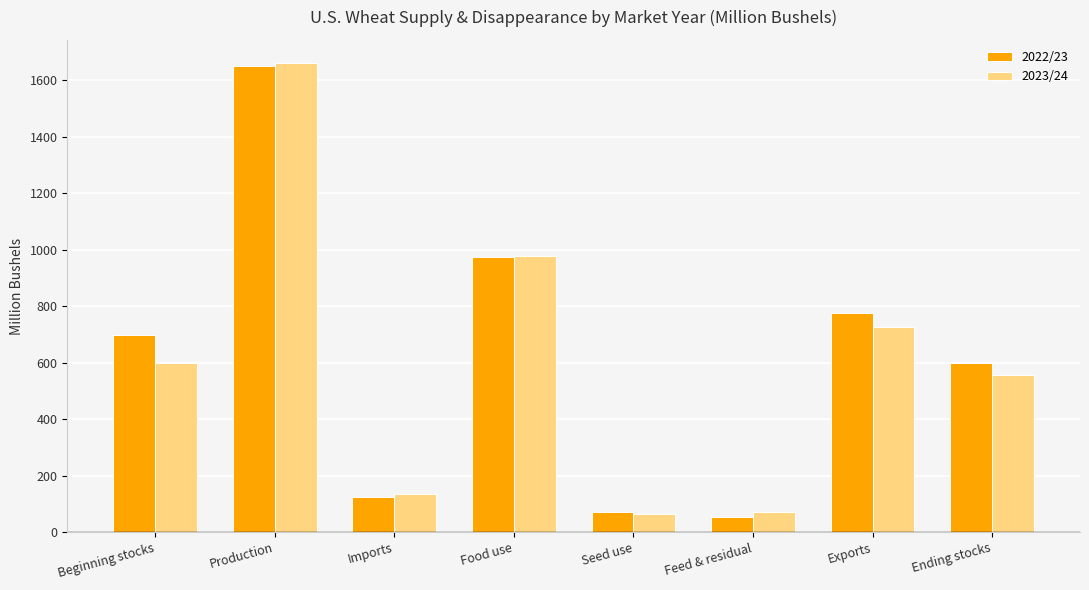

What is the value of the 2022/23 bar at the 1st from the left?

698.4